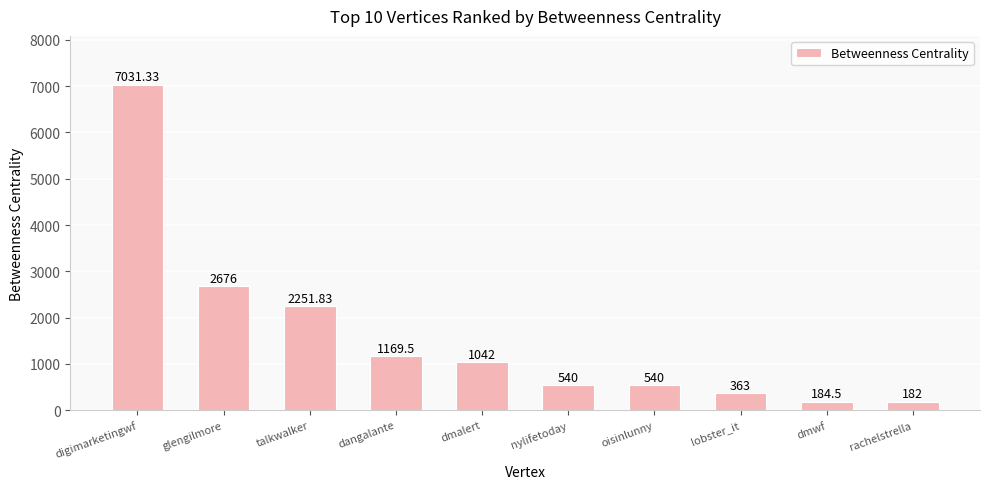

Where does the data first go above 1042?

digimarketingwf